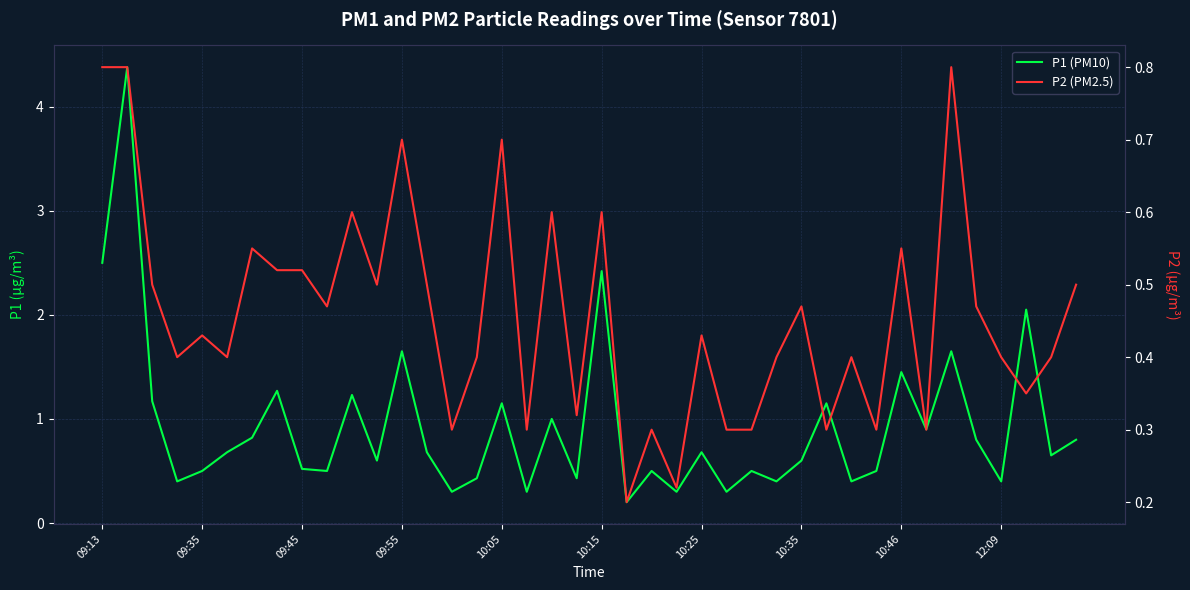

Which series has the largest range (max minus min)?

P1 (PM10)